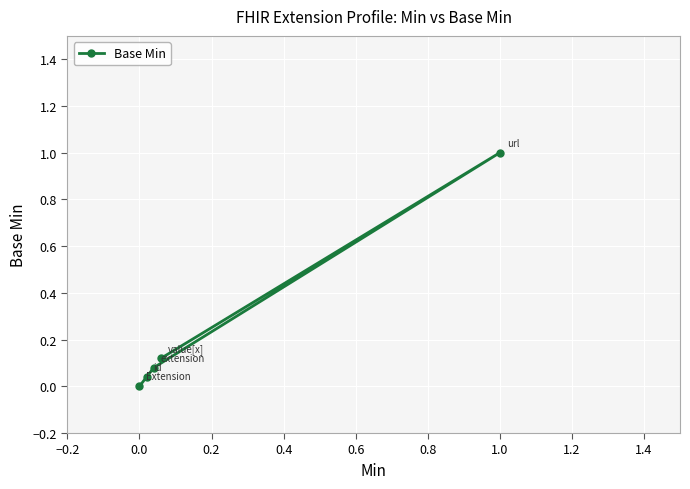

Which has a higher value, −0.2 or 0.4?

0.4